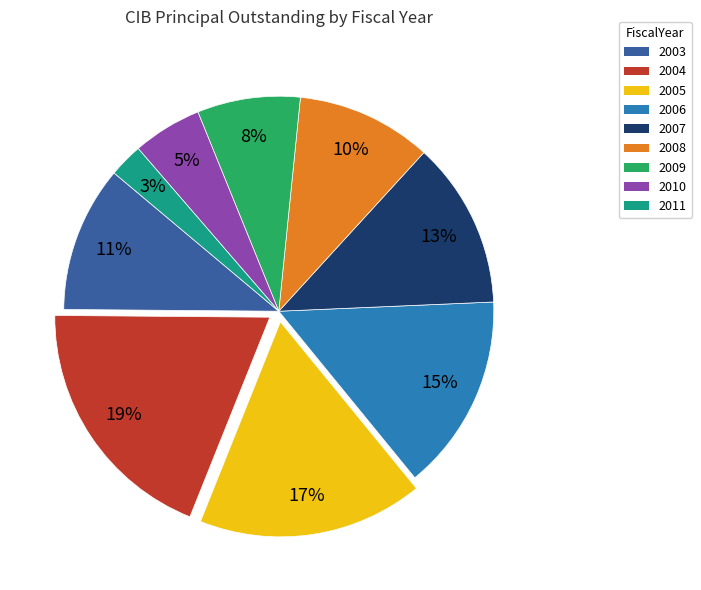

Is the sum of 2003 and 2009 greater than half?

No